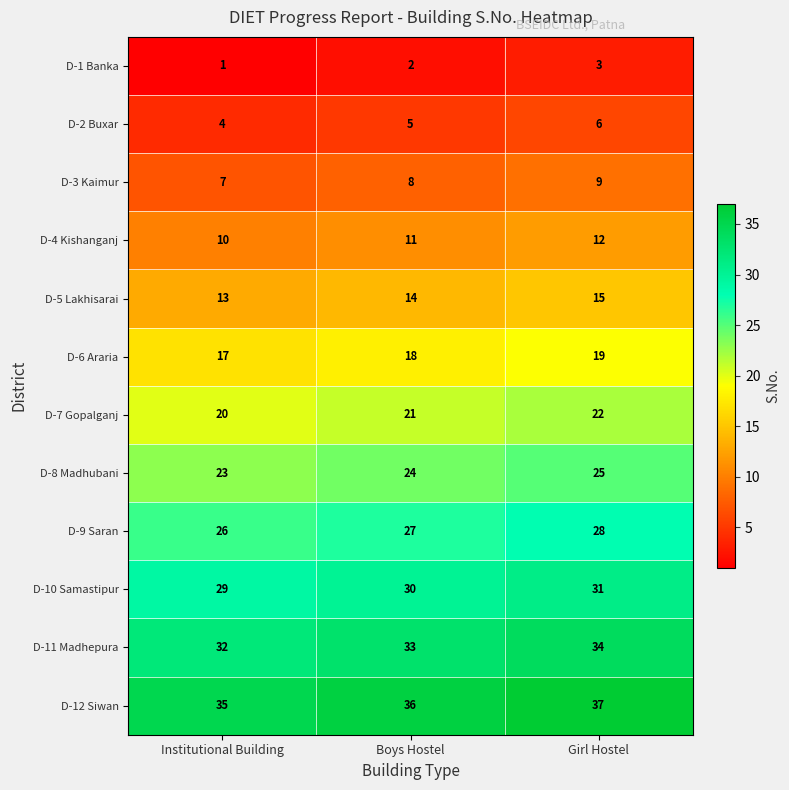

Rank the series at Institutional Building from lowest to highest value.

D-1 Banka, D-2 Buxar, D-3 Kaimur, D-4 Kishanganj, D-5 Lakhisarai, D-6 Araria, D-7 Gopalganj, D-8 Madhubani, D-9 Saran, D-10 Samastipur, D-11 Madhepura, D-12 Siwan